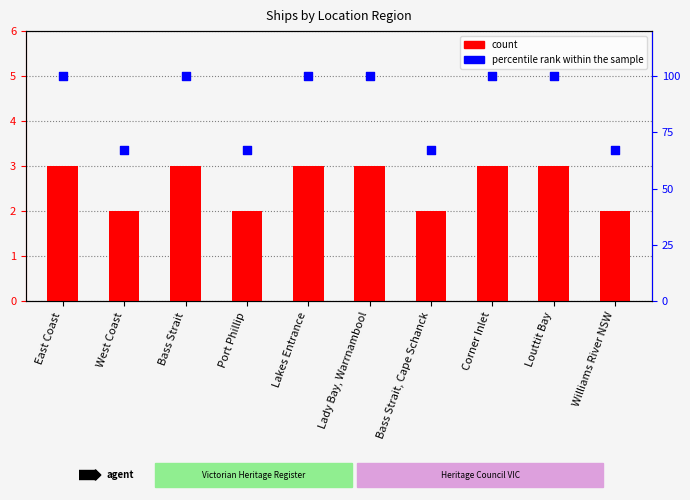

Which series reaches the minimum Y coordinate?

count